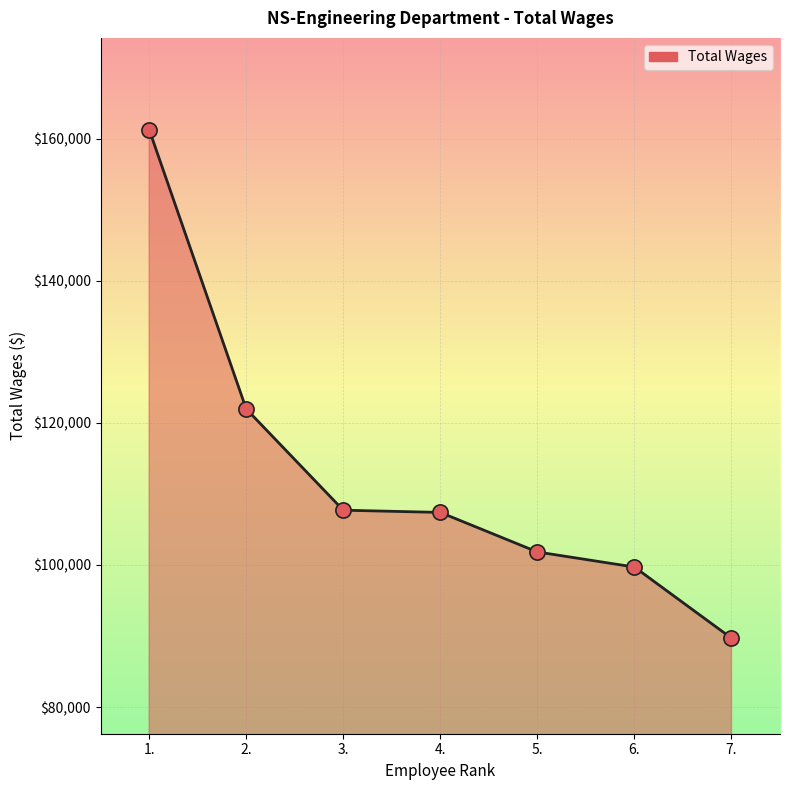

What is the change in value from 5. to 6.?

-2125